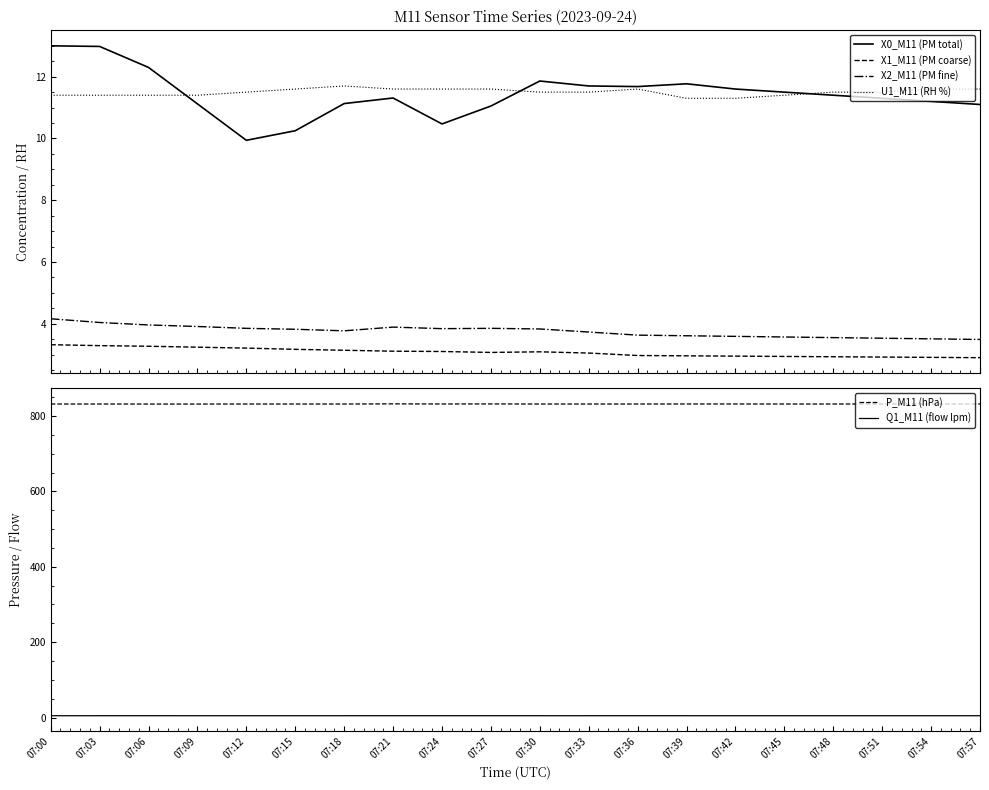

True or false: X0_M11 (PM total) and P_M11 (hPa) cross at least once.

False